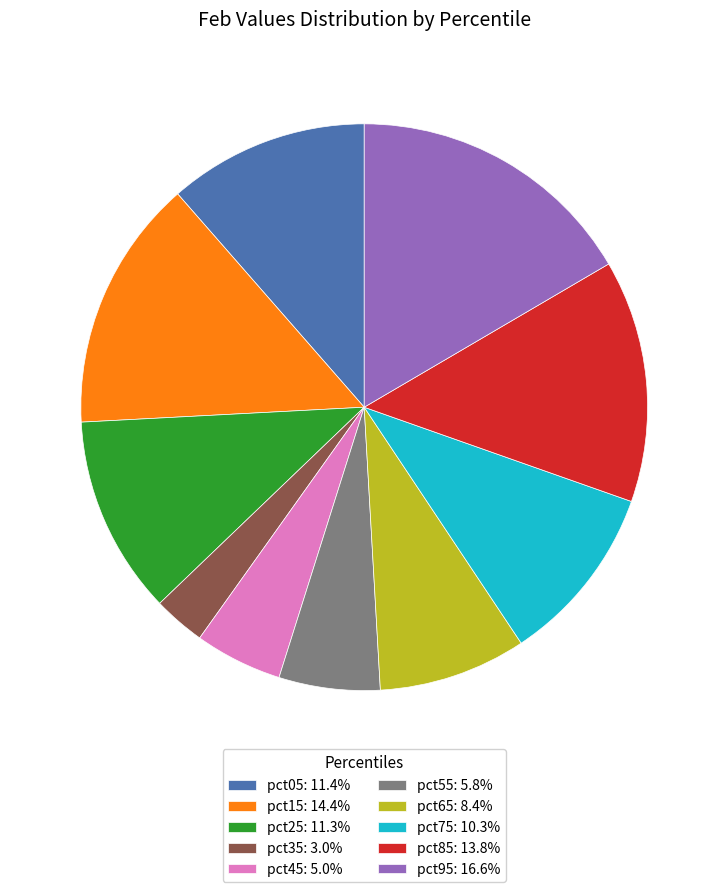

Is there a majority slice in this chart?

No